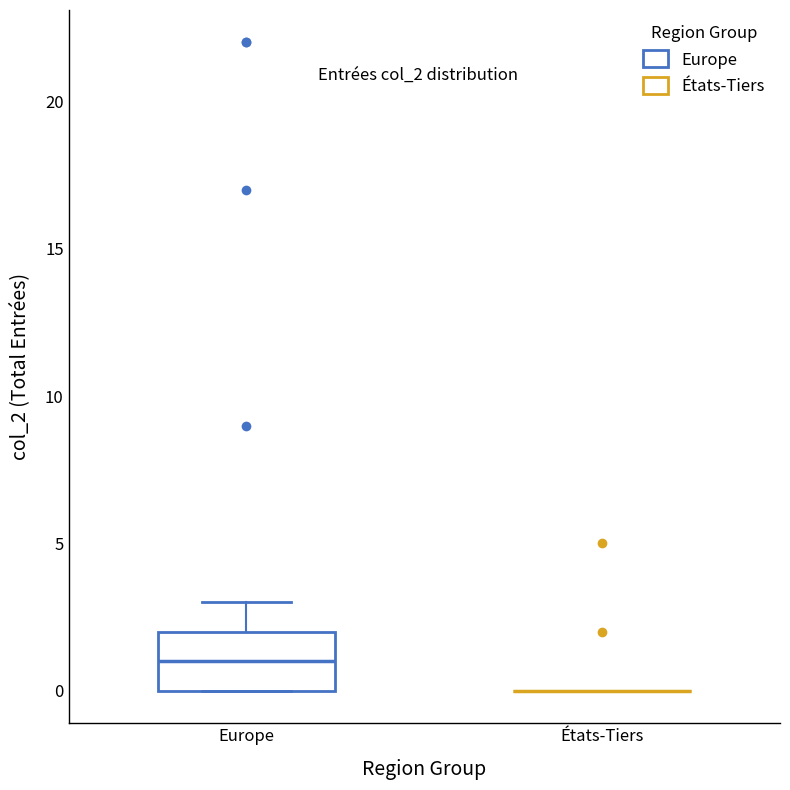

Which box is the tallest, from its lower edge to its upper edge?

Europe